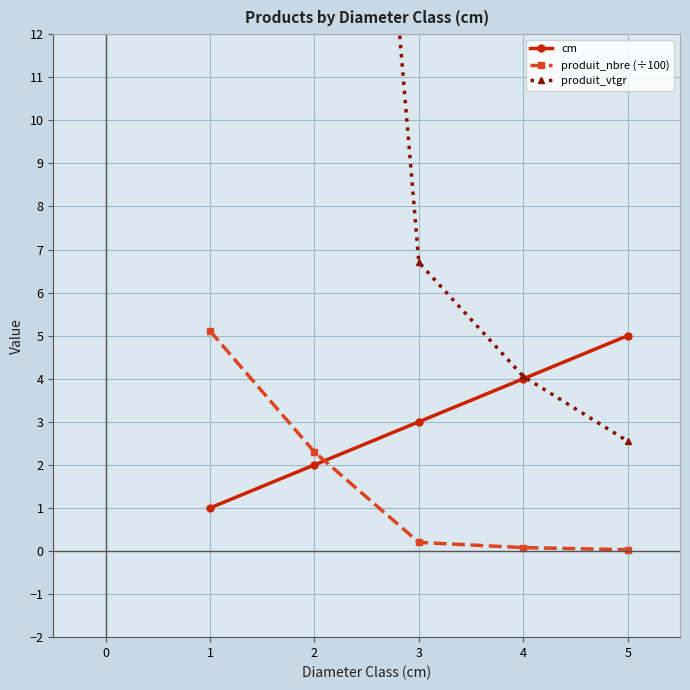

Reading left to right, what are all the values shown in this chart?

cm: 1.0	2.0	3.0	4.0	5.0
produit_nbre (÷100): 5.1	2.3	0.2	0.1	0.0
produit_vtgr: 23.1	35.4	6.7	4.1	2.5